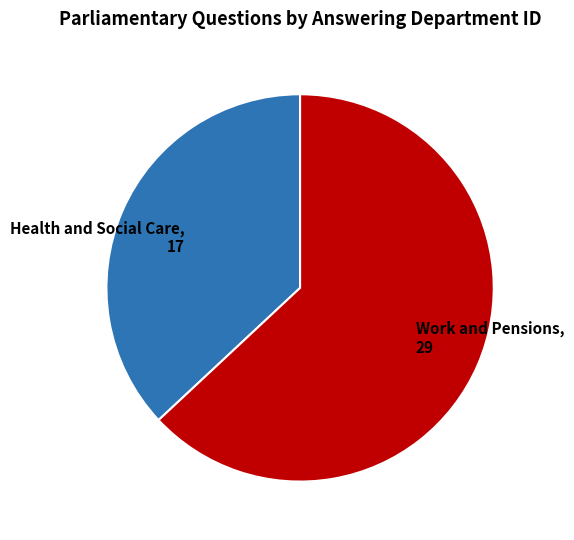

Rank the categories by value from lowest to highest.

Health and Social Care, Work and Pensions